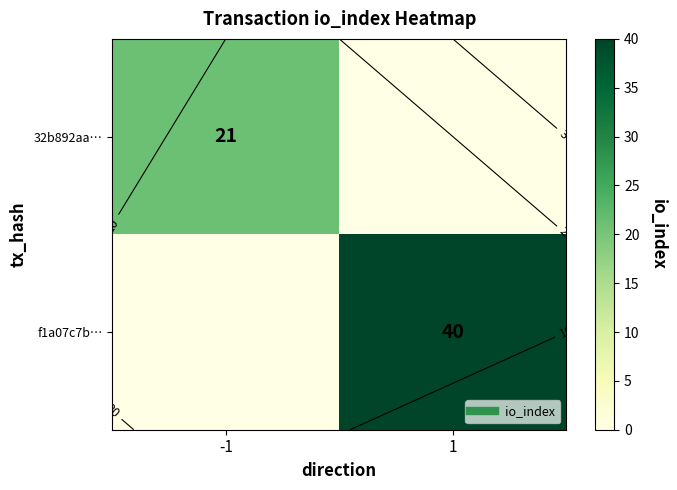

Which series changed the most between -1 and 1?

f1a07c7b…